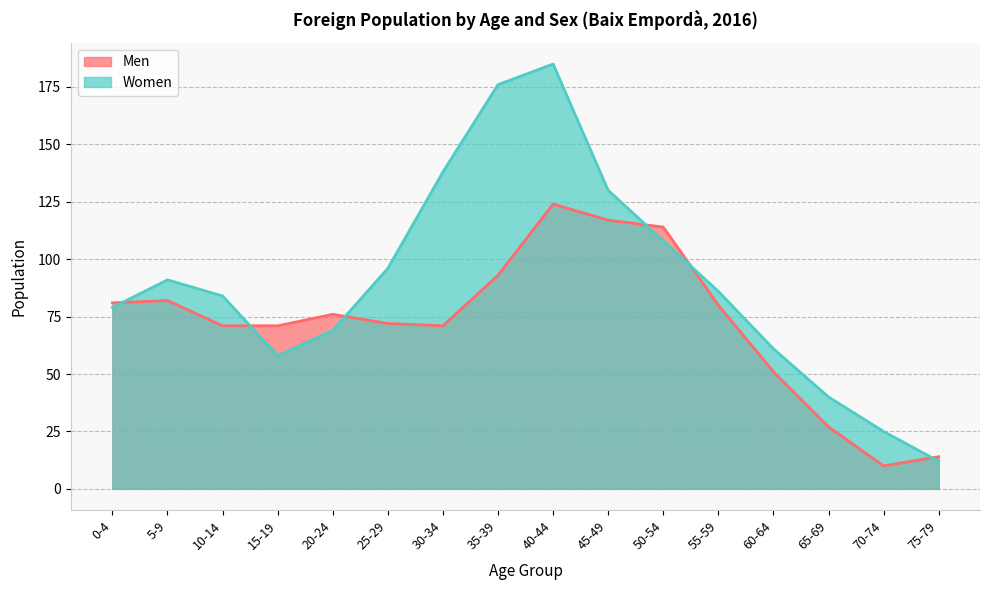

Which series has the largest range (max minus min)?

Women